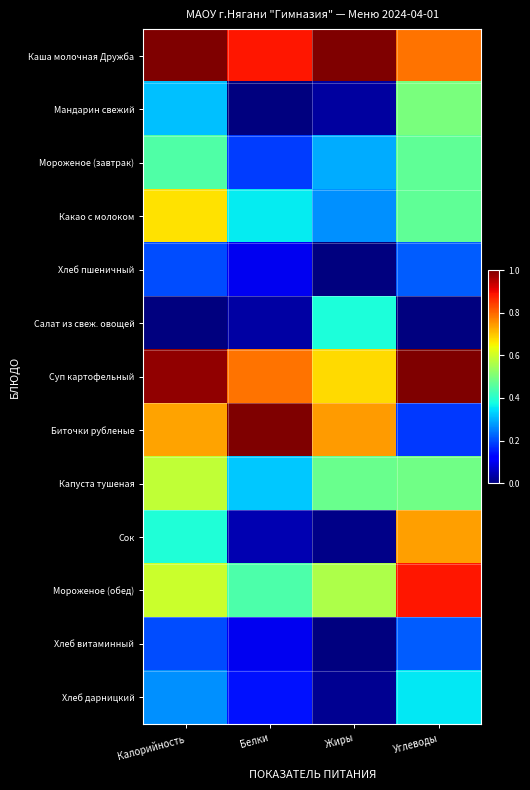

Reading left to right, list all the values displayed in this chart.

Каша молочная Дружба: Калорийность=1.0	Белки=0.9	Жиры=1.0	Углеводы=0.8
Мандарин свежий: Калорийность=0.3	Белки=0.0	Жиры=0.0	Углеводы=0.5
Мороженое (завтрак): Калорийность=0.4	Белки=0.2	Жиры=0.3	Углеводы=0.5
Какао с молоком: Калорийность=0.7	Белки=0.4	Жиры=0.3	Углеводы=0.5
Хлеб пшеничный: Калорийность=0.2	Белки=0.1	Жиры=0.0	Углеводы=0.2
Салат из свеж. овощей: Калорийность=0.0	Белки=0.0	Жиры=0.4	Углеводы=0.0
Суп картофельный: Калорийность=1.0	Белки=0.8	Жиры=0.7	Углеводы=1.0
Биточки рубленые: Калорийность=0.7	Белки=1.0	Жиры=0.7	Углеводы=0.2
Капуста тушеная: Калорийность=0.6	Белки=0.3	Жиры=0.5	Углеводы=0.5
Сок: Калорийность=0.4	Белки=0.0	Жиры=0.0	Углеводы=0.7
Мороженое (обед): Калорийность=0.6	Белки=0.4	Жиры=0.6	Углеводы=0.9
Хлеб витаминный: Калорийность=0.2	Белки=0.1	Жиры=0.0	Углеводы=0.2
Хлеб дарницкий: Калорийность=0.3	Белки=0.1	Жиры=0.0	Углеводы=0.4